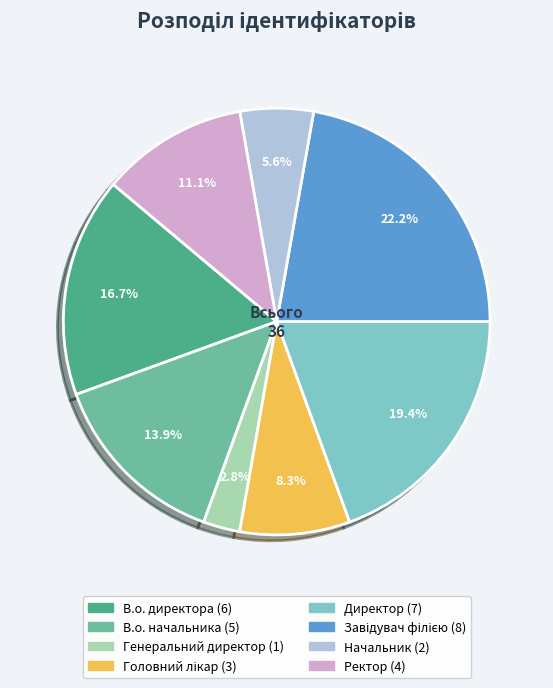

Which slice is the smallest?

Генеральний директор